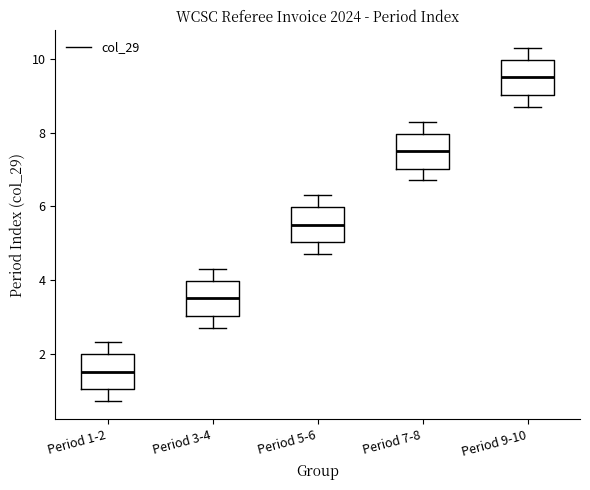

Reading left to right, read every box against the y-axis: the position of its median line, the range the box covers, and the ends of its whiskers. The values are not printed on the chart, so give them approximately, as read against the axis.

Period 1-2: median 1.6, box 1.0 to 2.0, whiskers 0.8 to 2.4
Period 3-4: median 3.6, box 3.0 to 4.0, whiskers 2.8 to 4.4
Period 5-6: median 5.6, box 5.0 to 6.0, whiskers 4.8 to 6.4
Period 7-8: median 7.6, box 7.0 to 8.0, whiskers 6.8 to 8.4
Period 9-10: median 9.6, box 9.0 to 10.0, whiskers 8.8 to 10.4